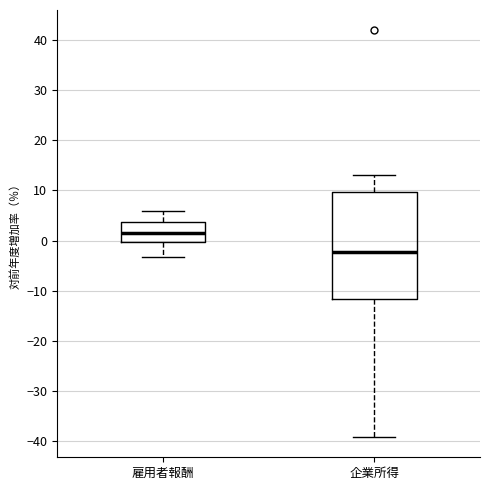

Reading left to right, read every box against the y-axis: the position of its median line, the range the box covers, and the ends of its whiskers. The values are not printed on the chart, so give them approximately, as read against the axis.

雇用者報酬: median 2, box 0 to 4, whiskers -3 to 6
企業所得: median -2, box -12 to 10, whiskers -39 to 13